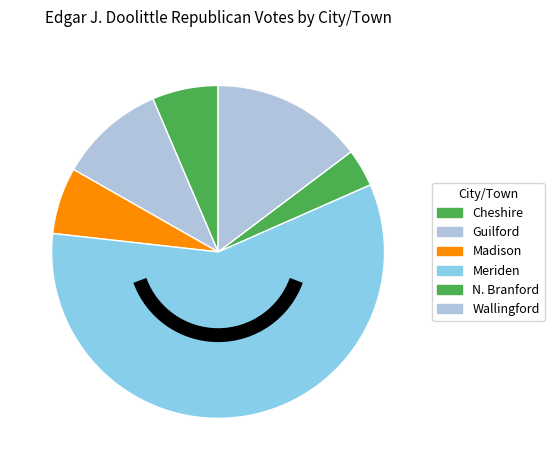

Count the number of slices in the pie.

6